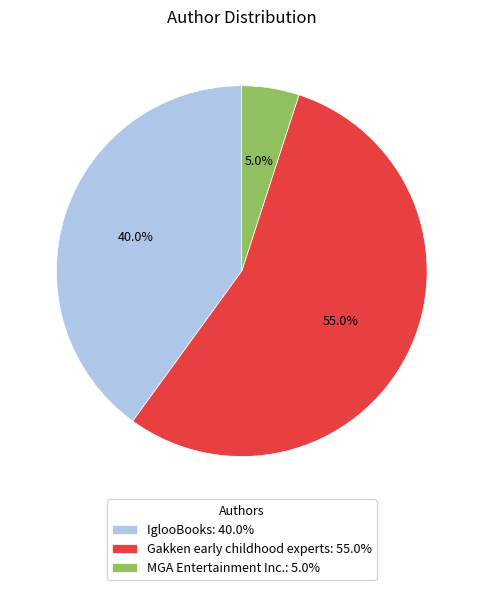

Count the number of slices in the pie.

3